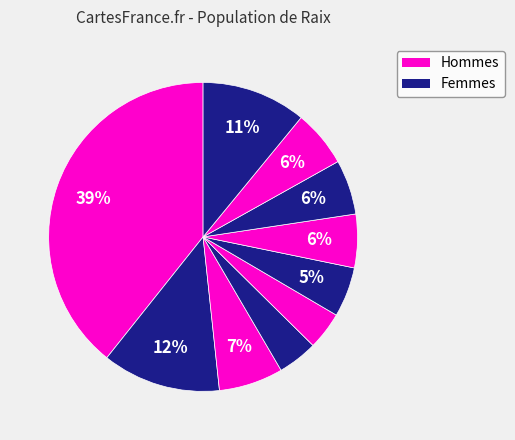

Does any single category account for the majority?

No